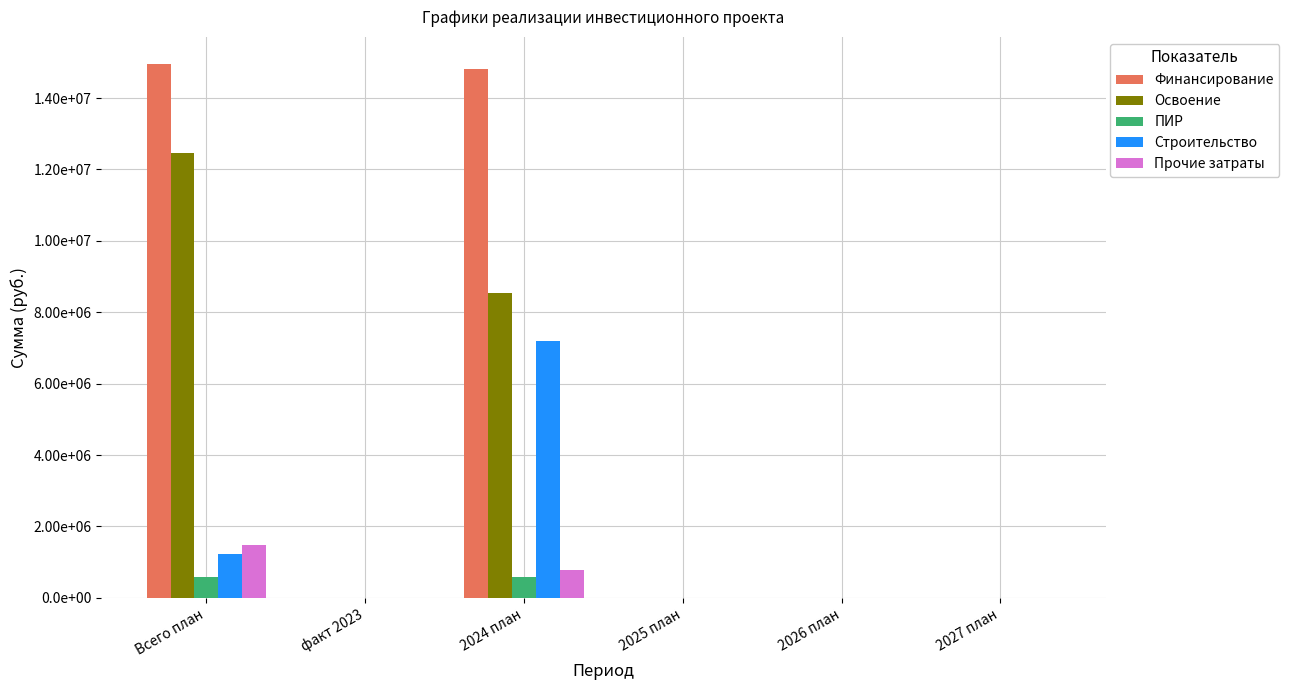

Are the bars horizontal?

No